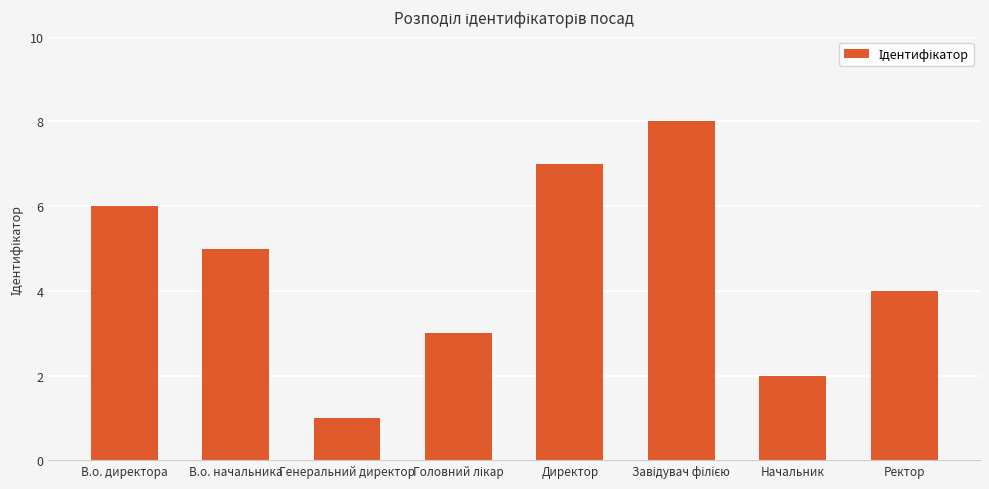

What is the label of the 3rd bar from the left?

Генеральний директор